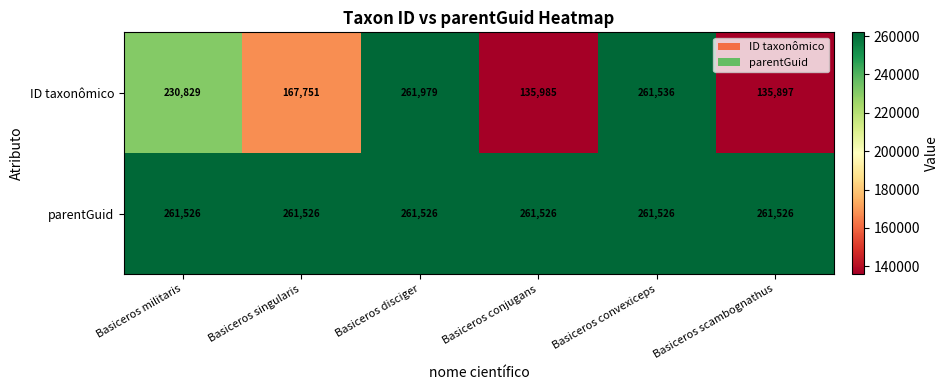

Which category has the lowest value across all series?

Basiceros scambognathus